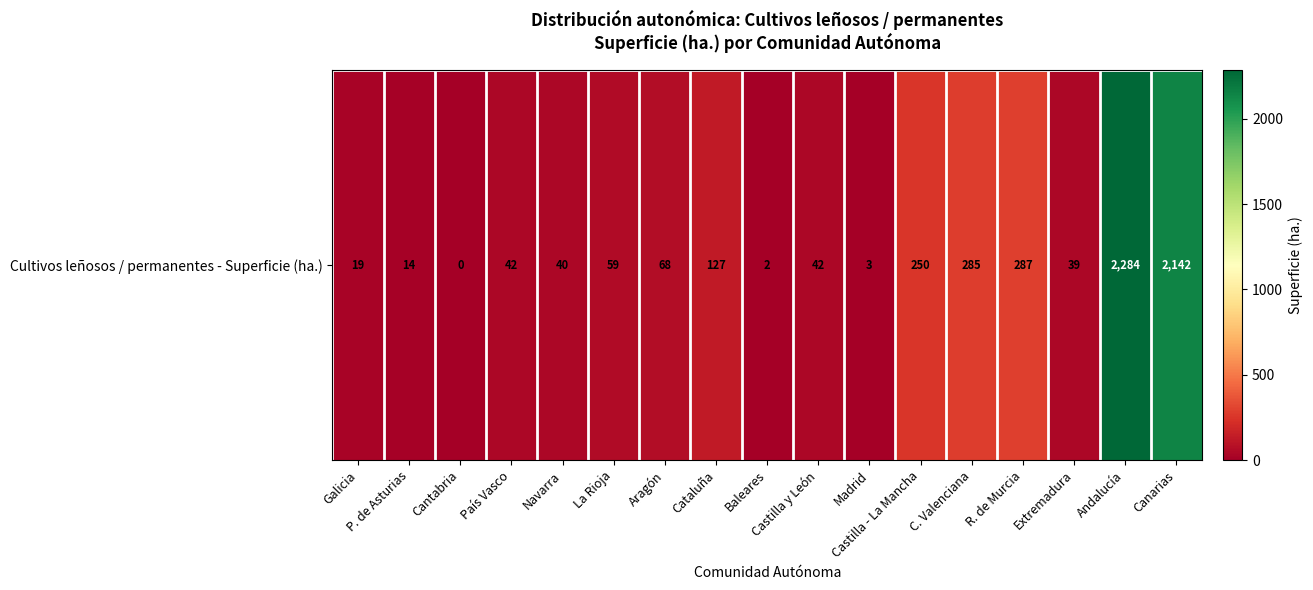

Reading left to right, extract all data points from this chart.

Galicia=19	P. de Asturias=14	Cantabria=0	País Vasco=42	Navarra=40	La Rioja=59	Aragón=68	Cataluña=127	Baleares=2	Castilla y León=42	Madrid=3	Castilla - La Mancha=250	C. Valenciana=285	R. de Murcia=287	Extremadura=39	Andalucía=2284	Canarias=2142